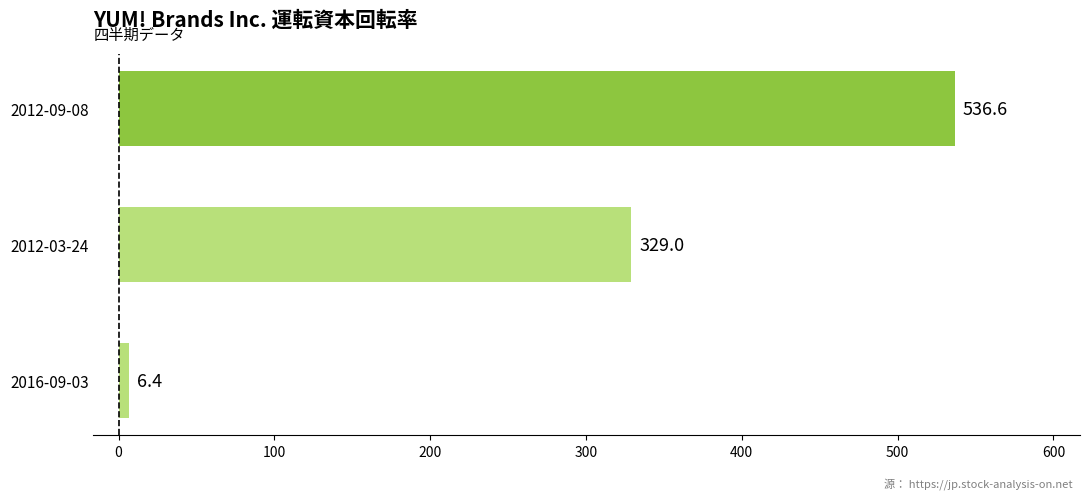

Is it true that the value at 2012-03-24 is 329.0?

True